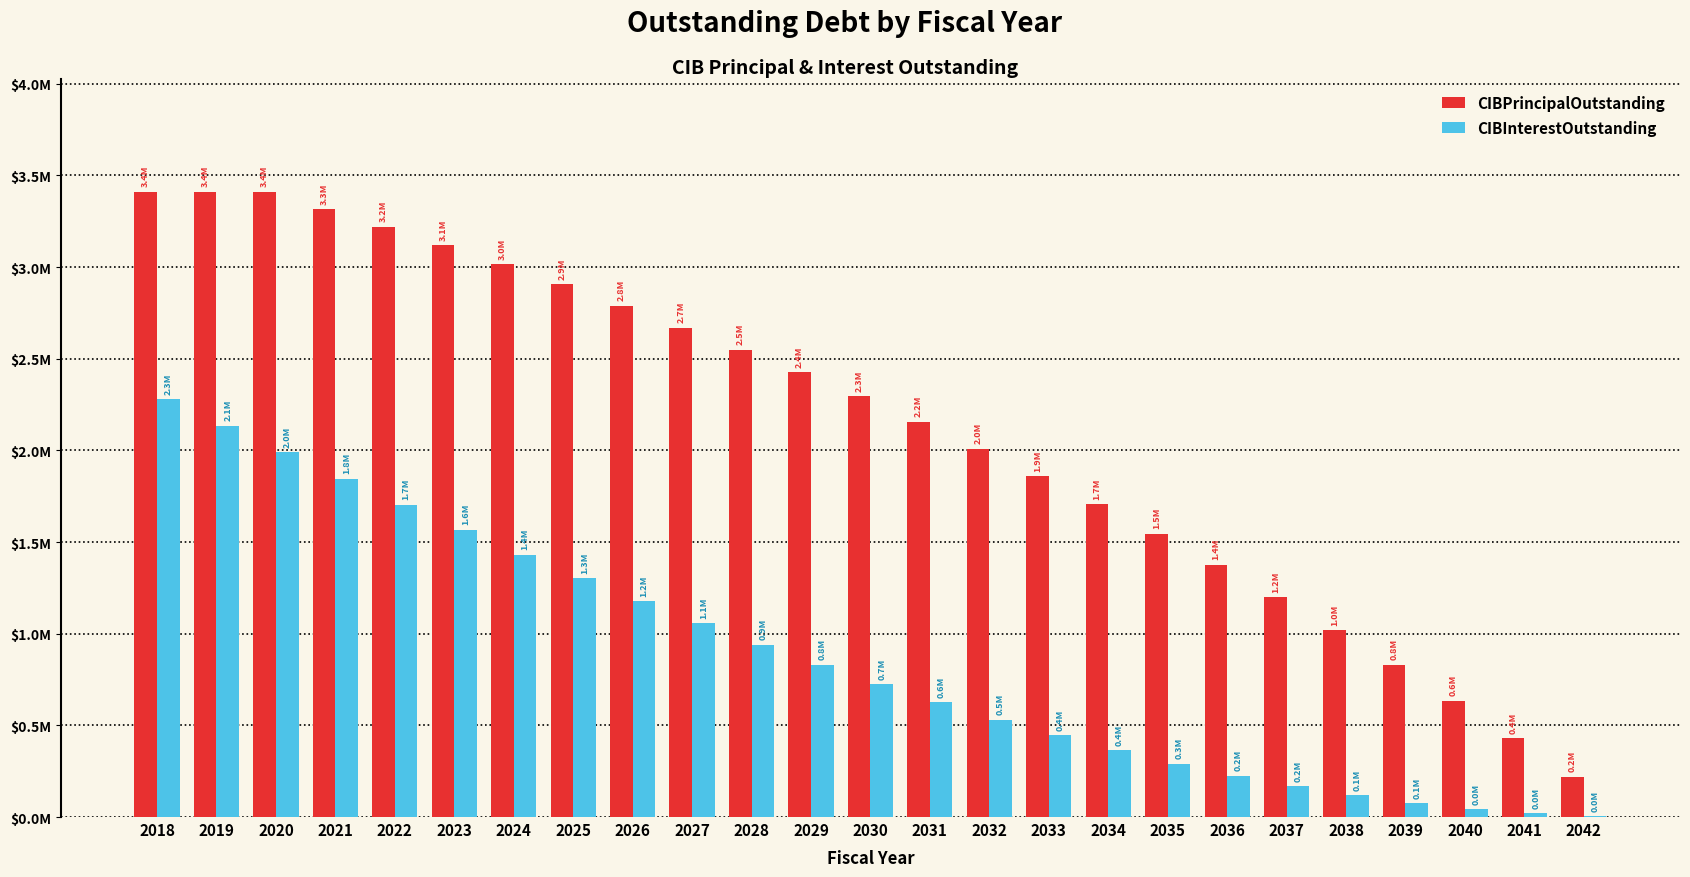

Which has a higher value, 2035 or 2024?

2024